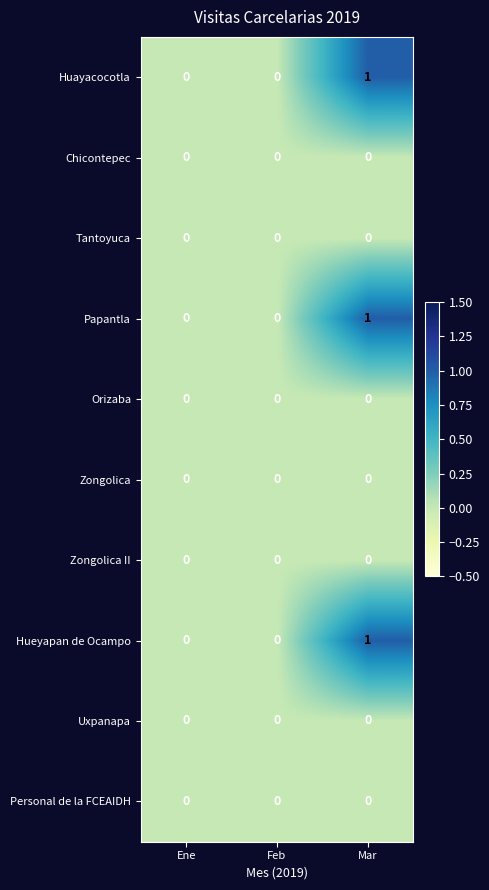

What is the total value across all series at Mar?

3